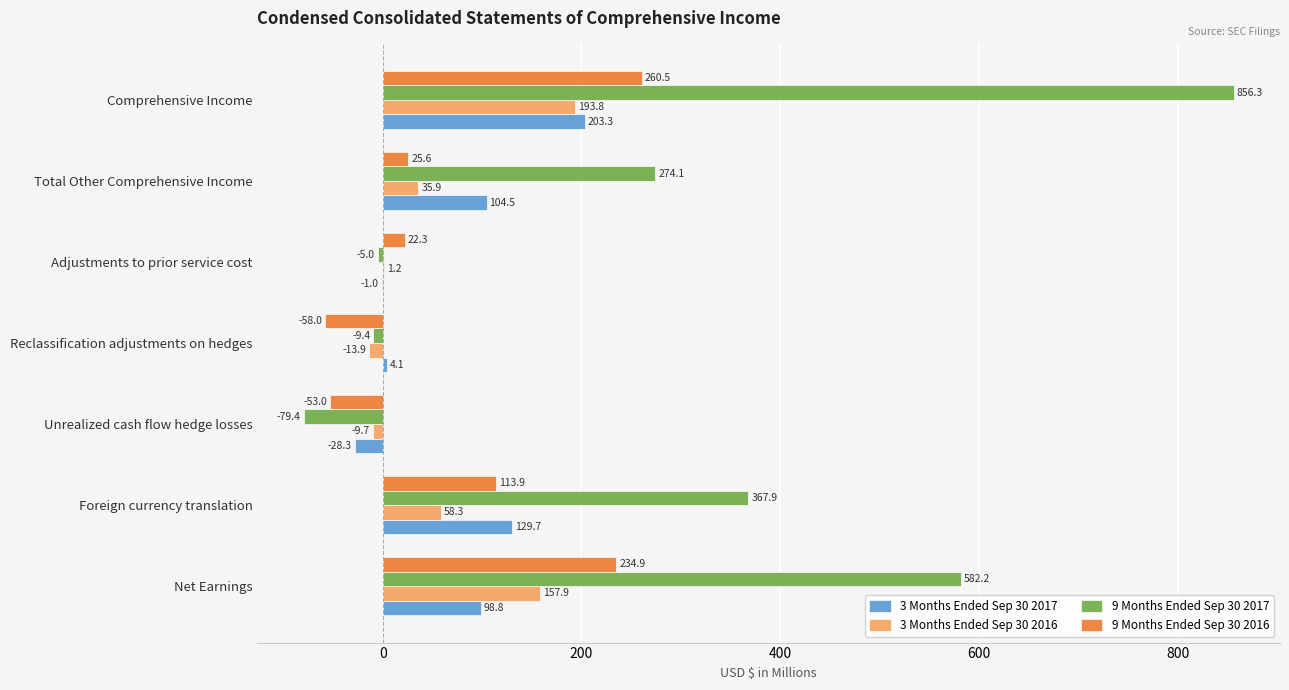

Between Net Earnings and Comprehensive Income, which series saw the biggest shift?

9 Months Ended Sep 30 2017